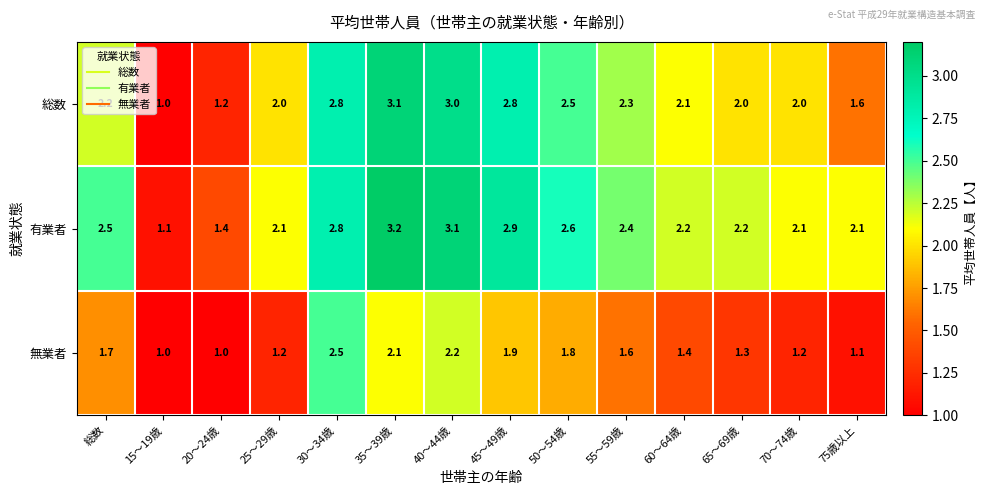

At how many categories does at least one series exceed 2?

12